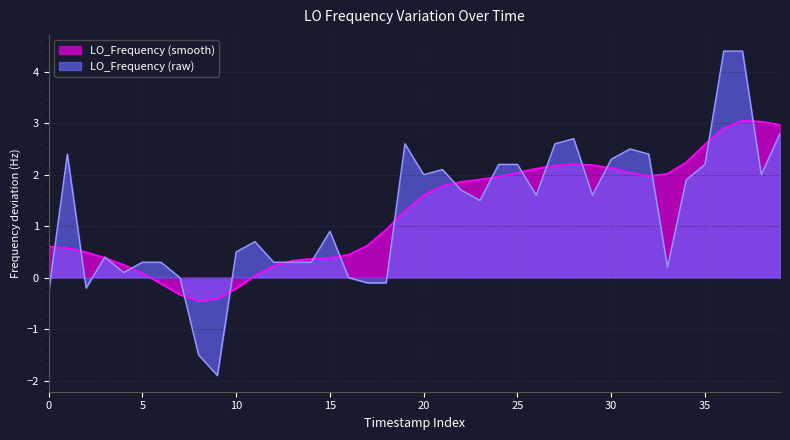

What is the difference between the maximum and second lowest values?

5.9